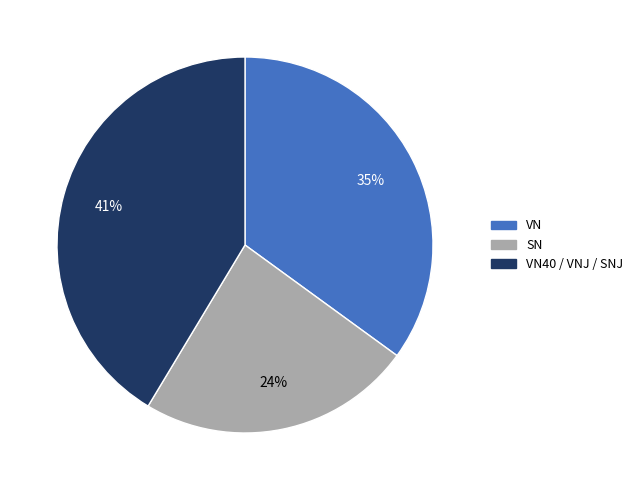

How many slices are in this pie chart?

3